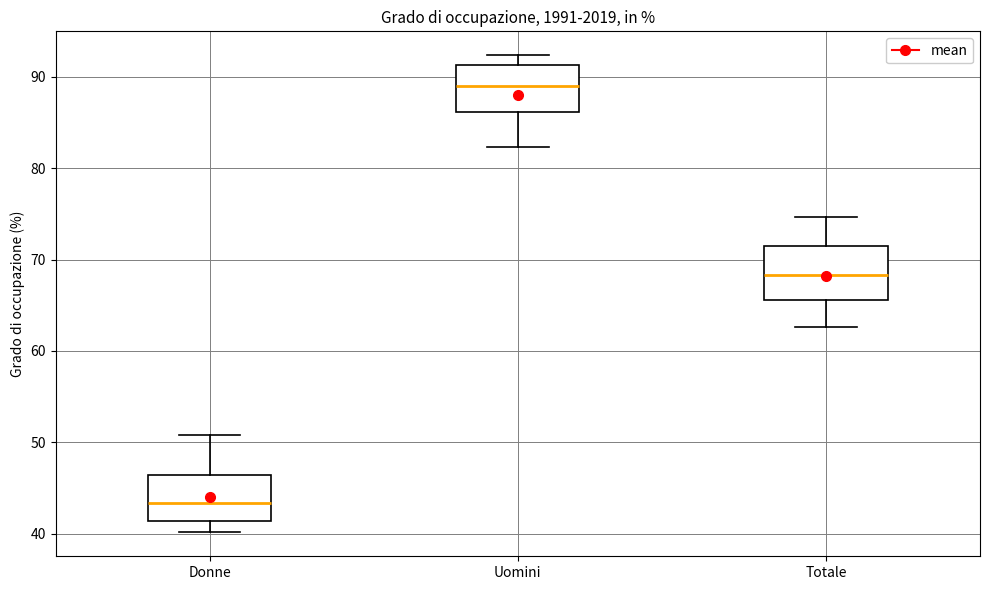

Which box has the lowest median line?

Donne